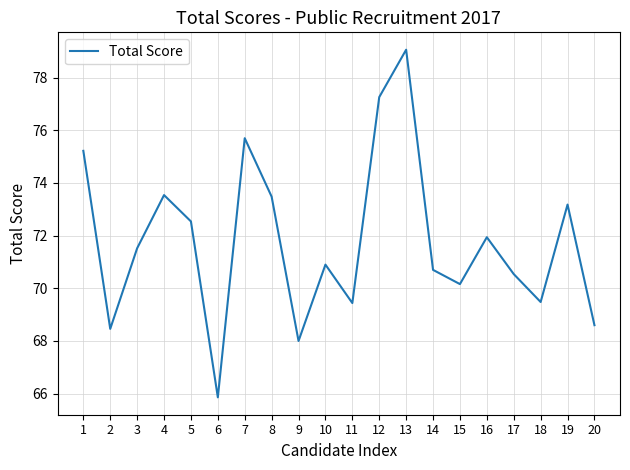

At which category does the data reach its first local valley?

2